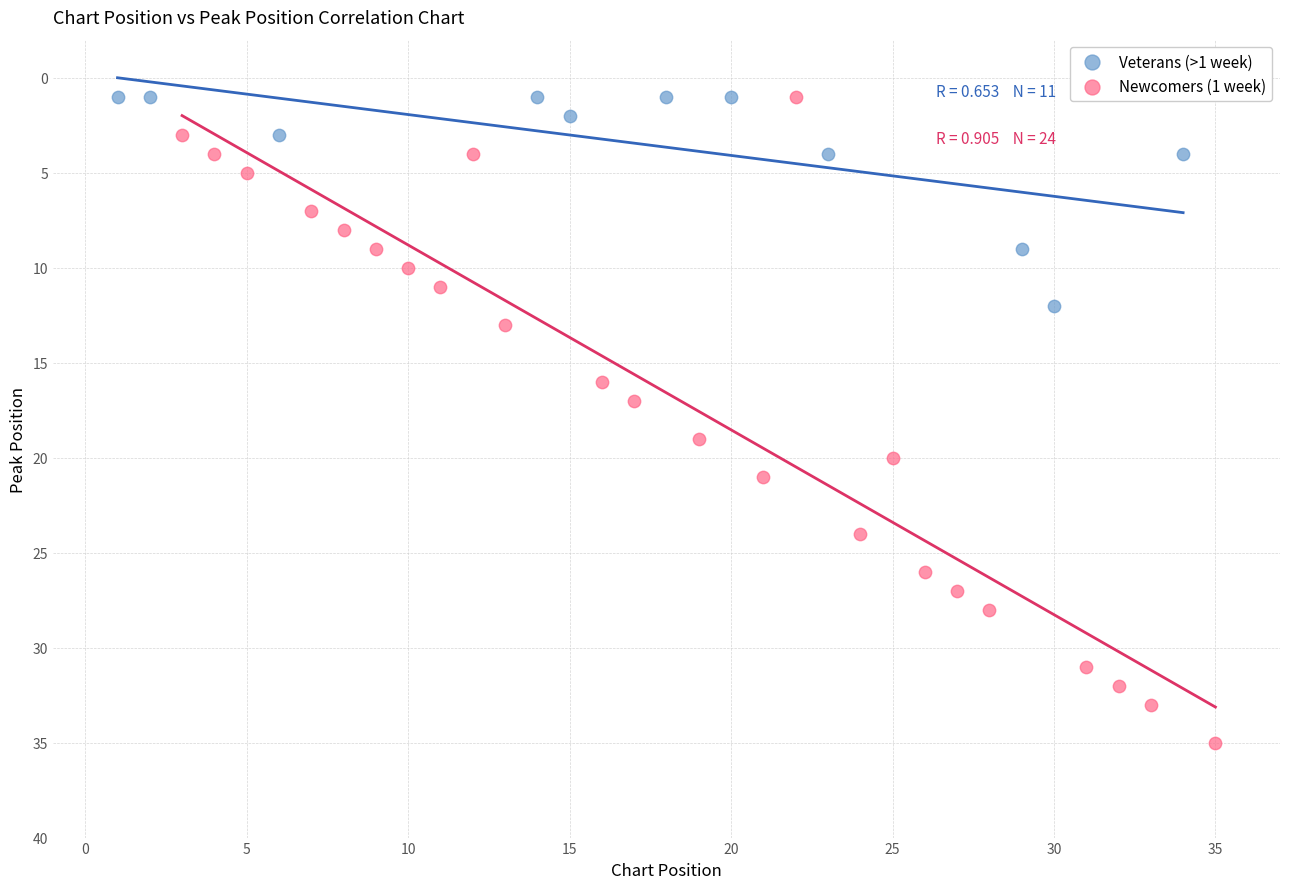

Which series contains the highest Y value?

Newcomers (1 week)